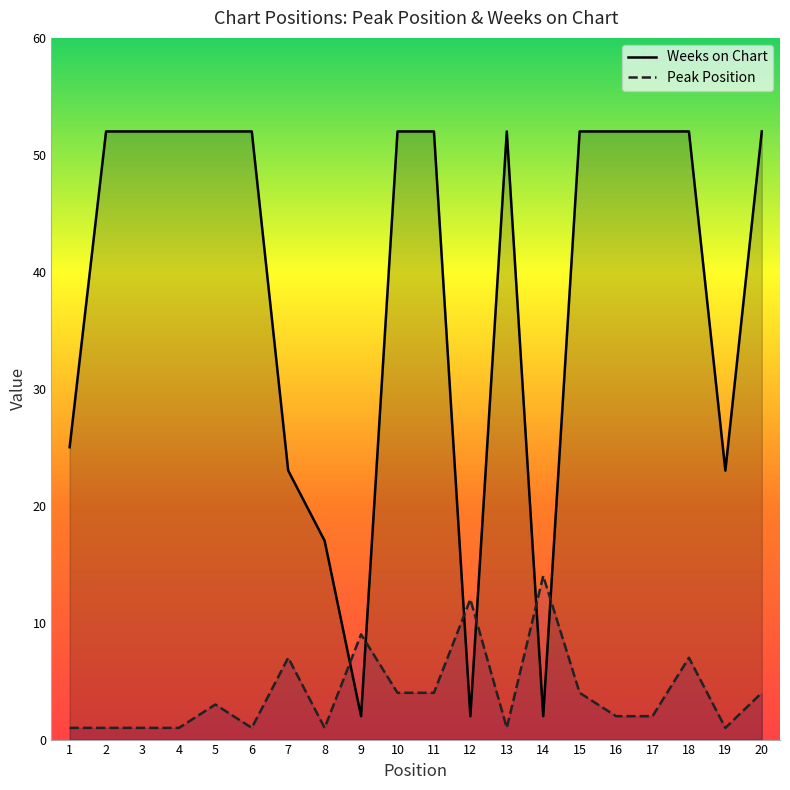

The value of Peak Position at 9 is 6. True or false?

False